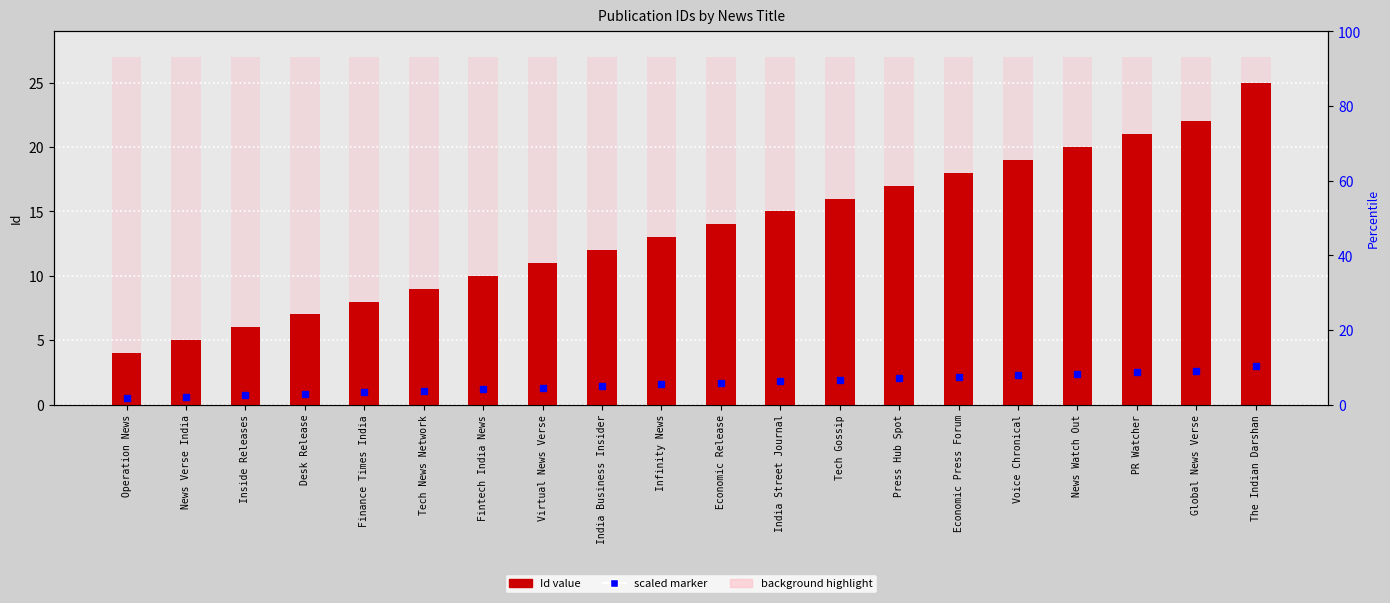

Are the bars grouped side by side (vs. stacked)?

Yes